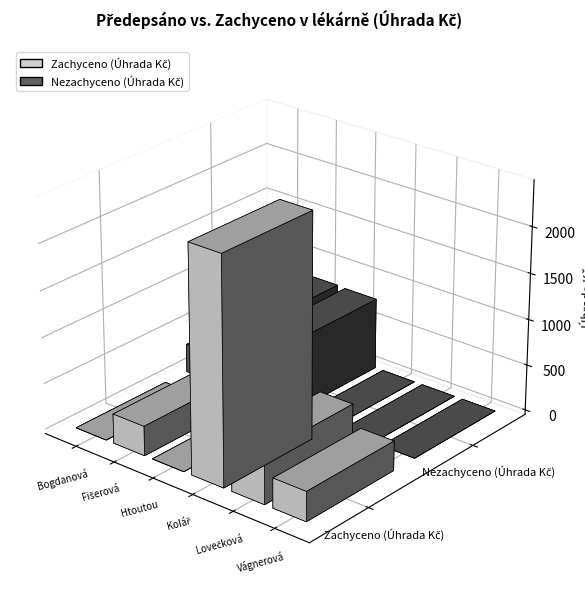

The value of Zachyceno (Úhrada Kč) at Bogdanová Kateřina is 0.0. True or false?

True